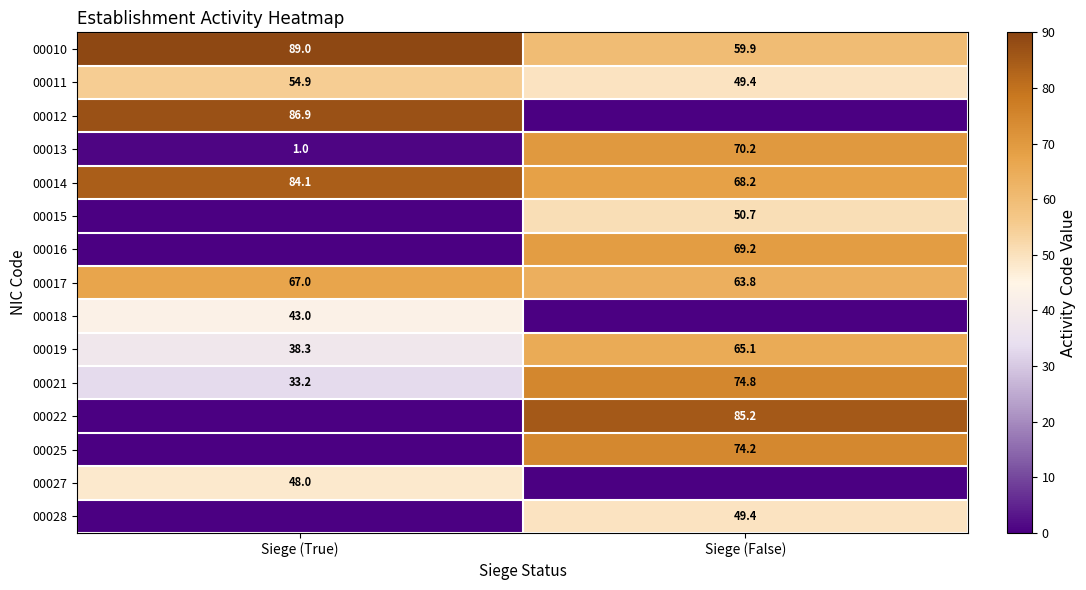

Rank the categories by 00011 value from lowest to highest.

Siege (False), Siege (True)